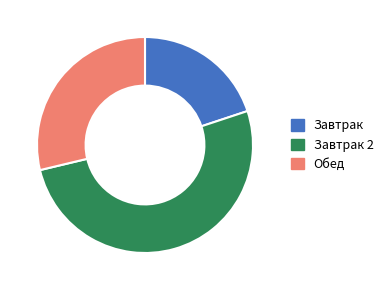

Which has a higher value, Завтрак or Завтрак 2?

Завтрак 2